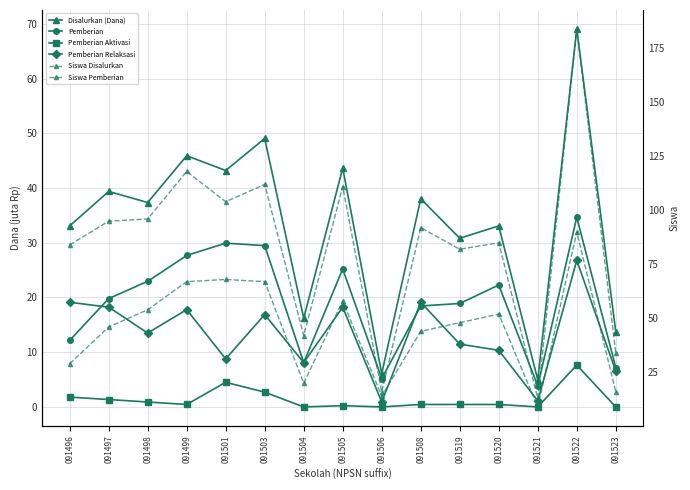

At 091522, list the series in order from smallest to largest.

Pemberian Aktivasi, Pemberian Relaksasi, Pemberian, Disalurkan (Dana), Siswa Pemberian, Siswa Disalurkan